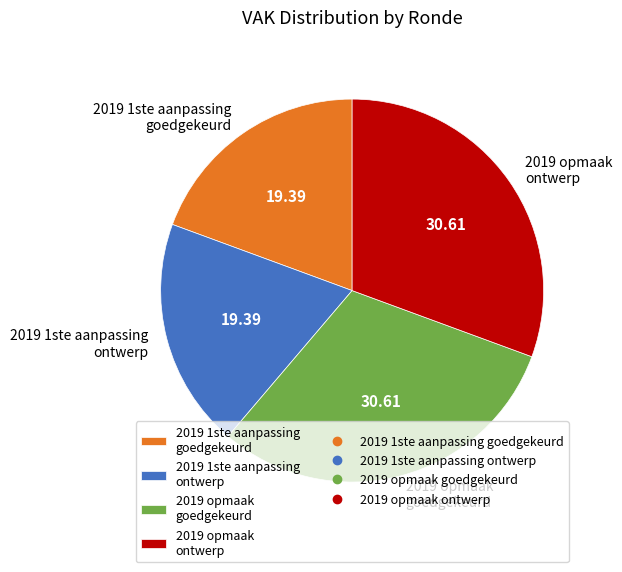

Does 2019 1ste aanpassing ontwerp account for over 50% of the chart?

No